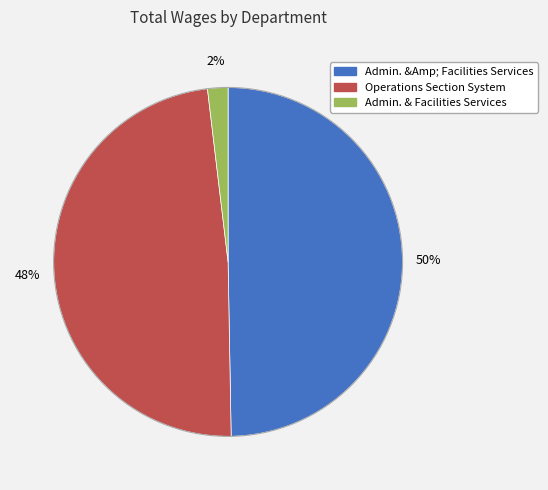

Is there a majority slice in this chart?

No